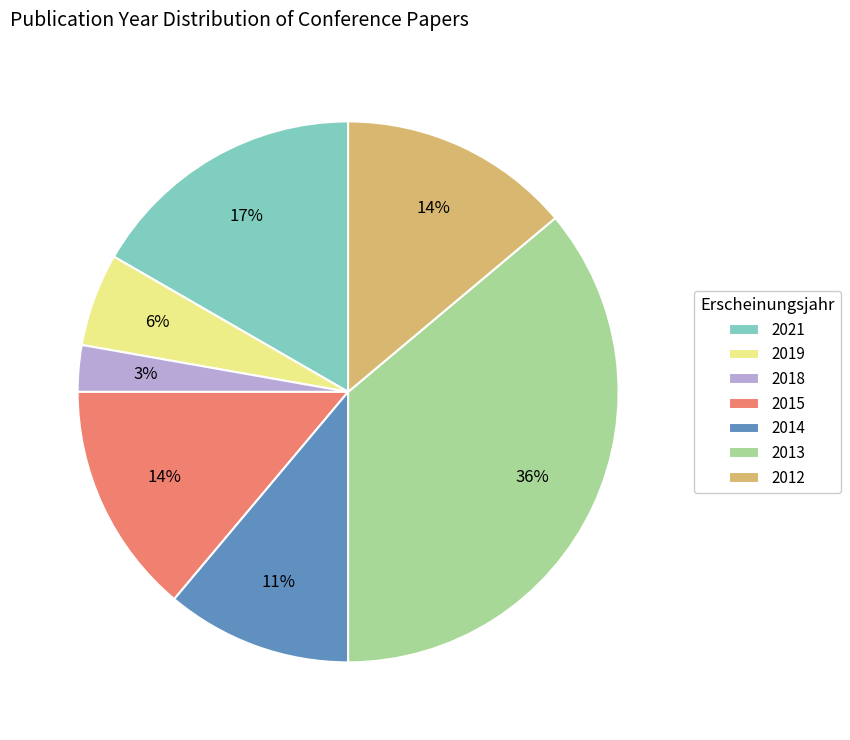

How many segments does this pie chart have?

7